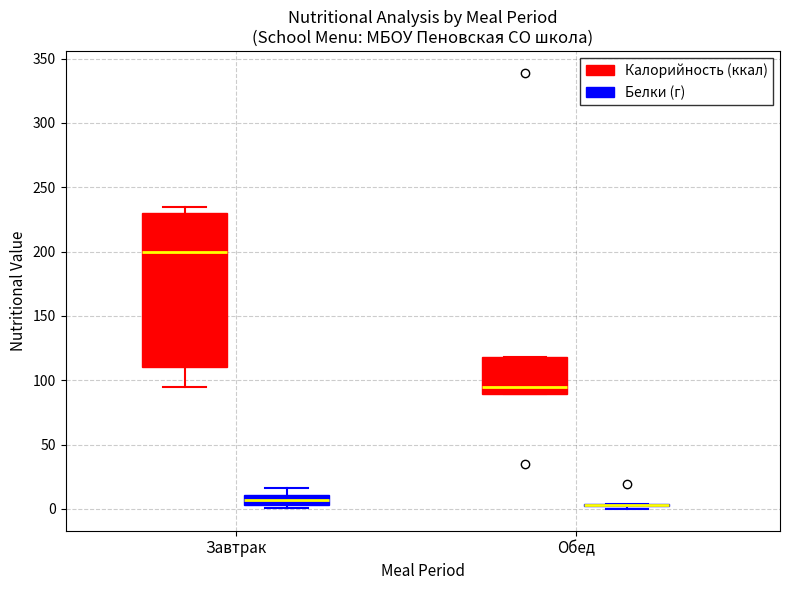

Reading left to right, read every box against the y-axis: the position of its median line, the range the box covers, and the ends of its whiskers. The values are not printed on the chart, so give them approximately, as read against the axis.

Завтрак (Калорийность (ккал)): median 200, box 110 to 230, whiskers 95 to 235
Завтрак (Белки (г)): median 5 (inside the box), box 5 to 10, whiskers 0 to 15
Обед (Калорийность (ккал)): median 95, box 90 to 120, whiskers 90 to 120
Обед (Белки (г)): box collapsed to a line at 5, whiskers 0 to 5